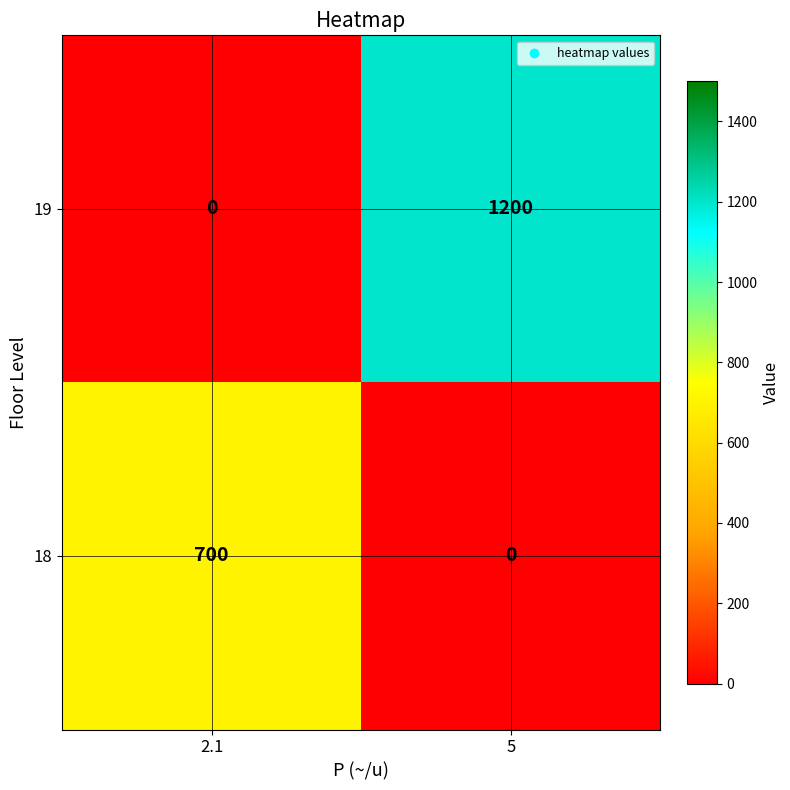

Which series has the largest total across all categories?

19